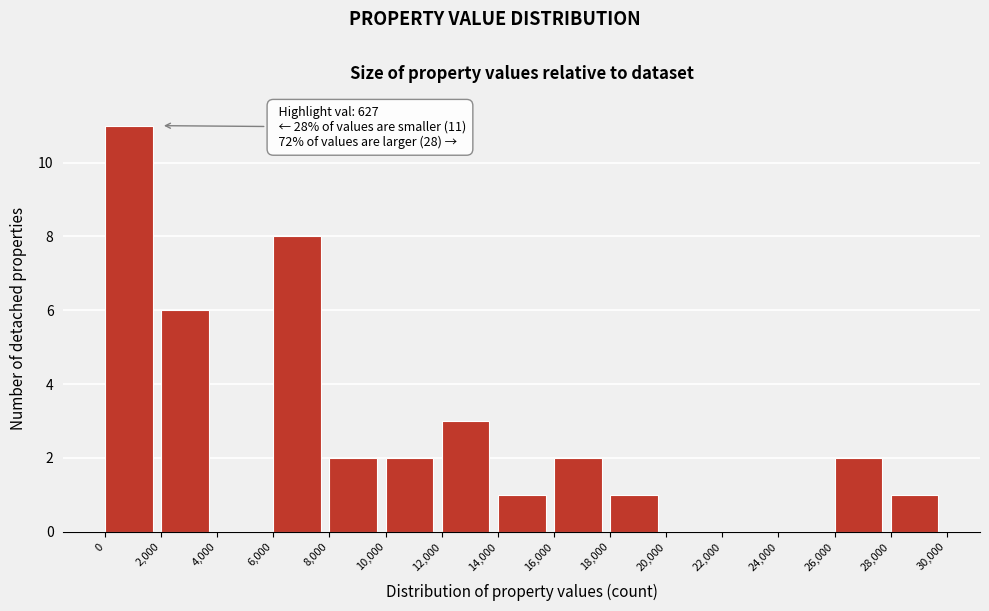

Which range on the x-axis has the tallest bar?

0 to 2,000